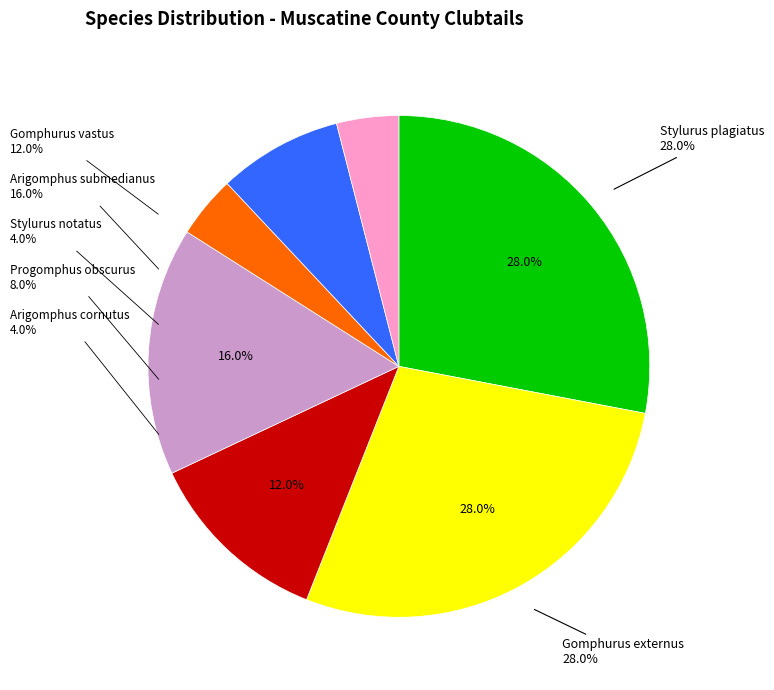

True or false: Progomphus obscurus accounts for 17% of the total.

False